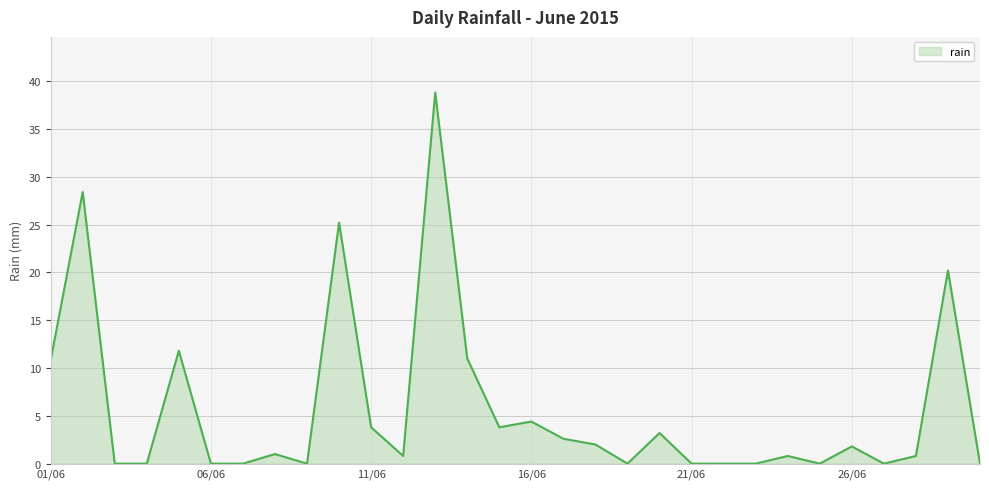

What is the greatest value displayed?

38.8